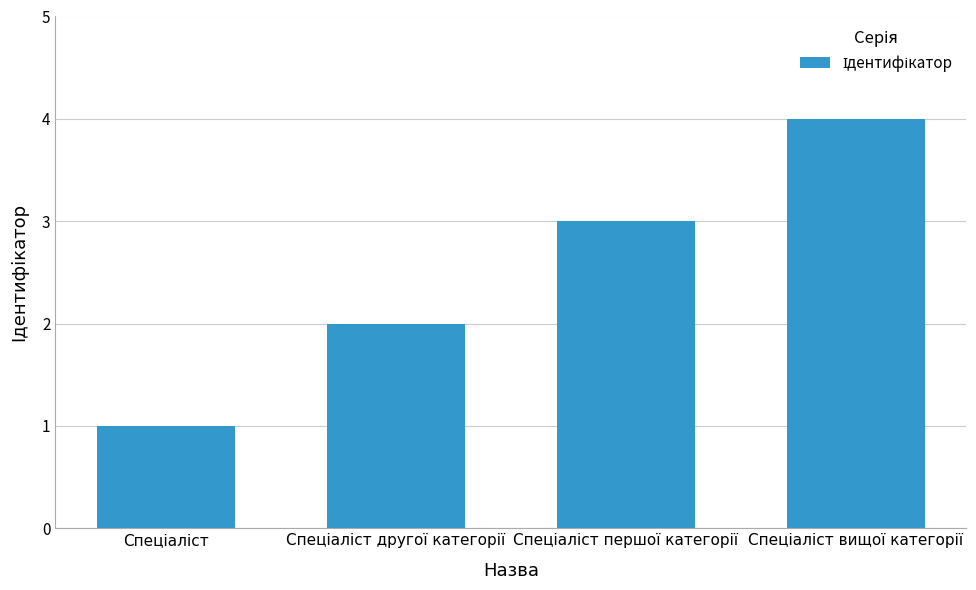

What is the maximum value shown in the chart?

4